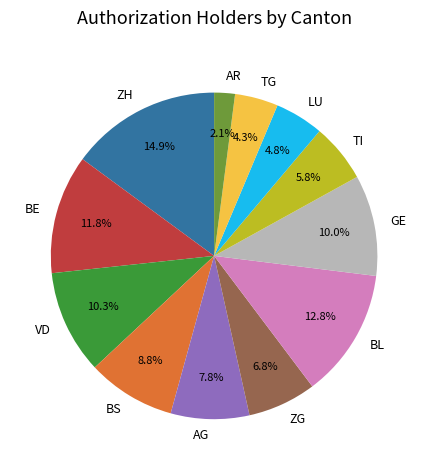

Is the sum of ZG and BL greater than half?

No